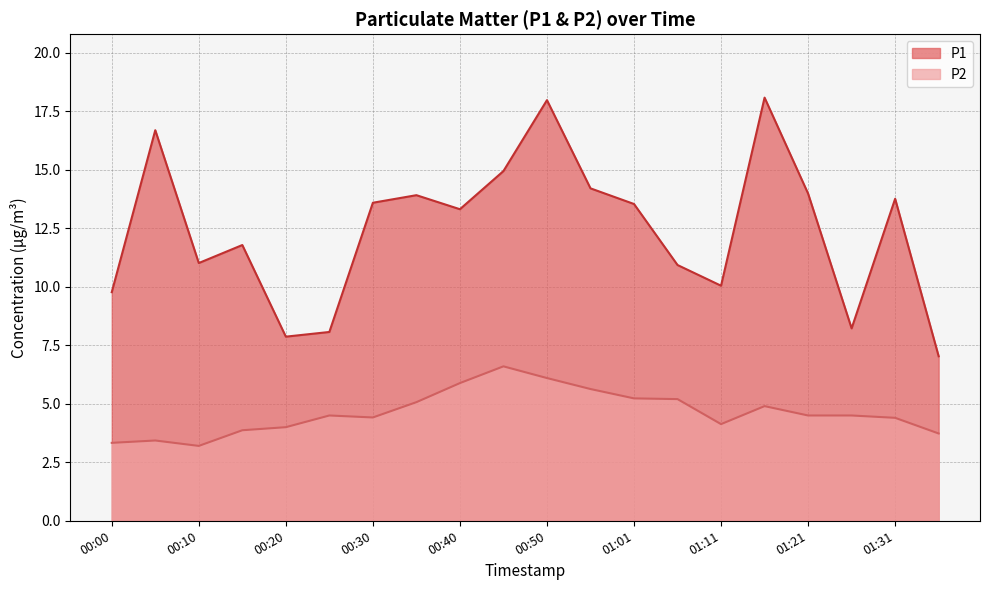

True or false: P1 and P2 intersect in this chart.

False